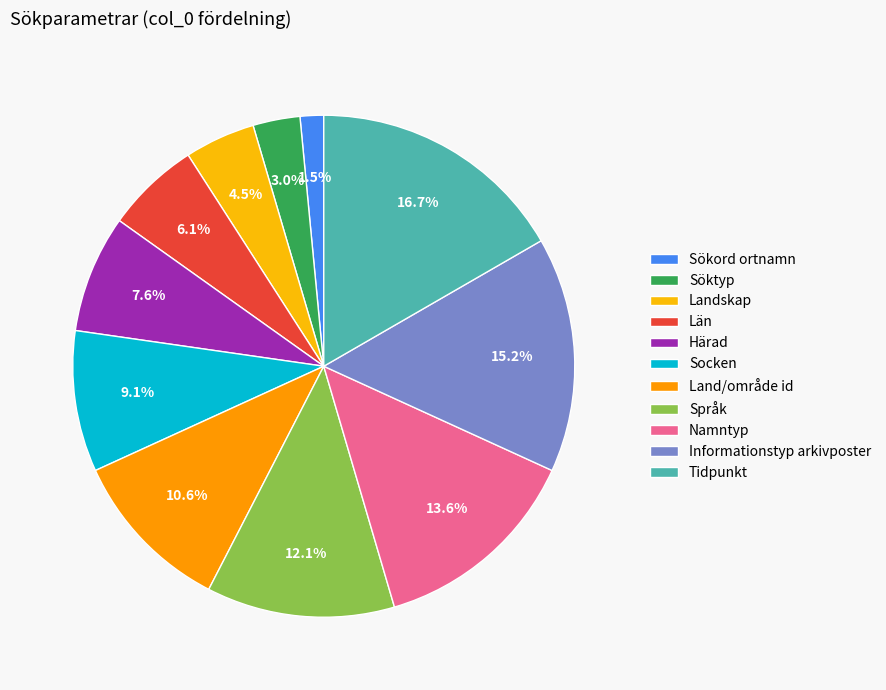

To the nearest percent, what is the difference between the Språk and Informationstyp arkivposter slice percentages?

3%